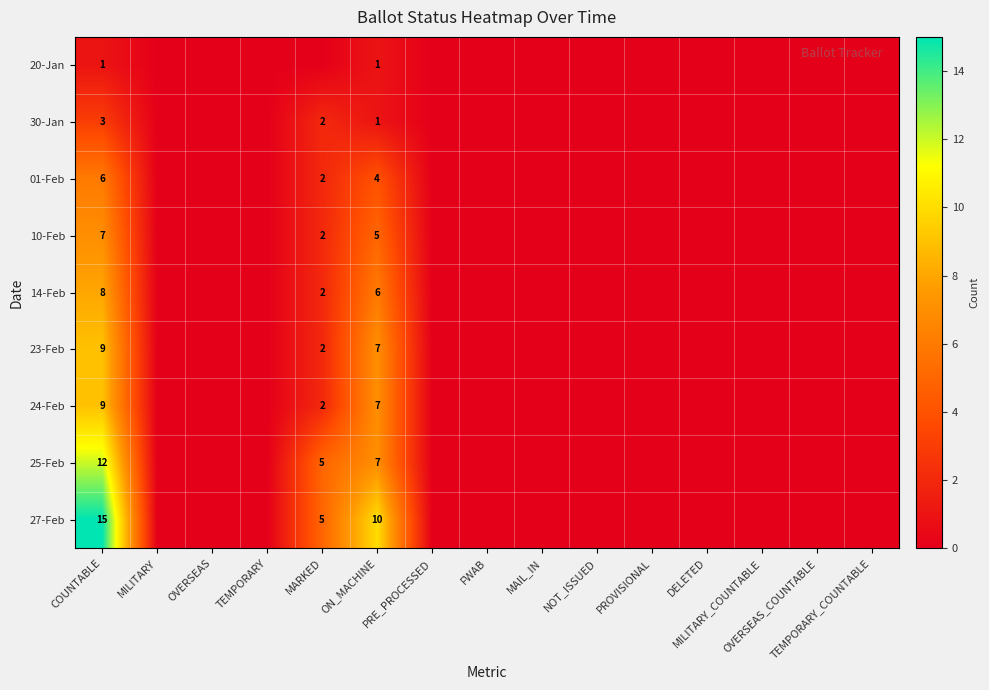

At which label does 24-Feb reach its peak?

COUNTABLE